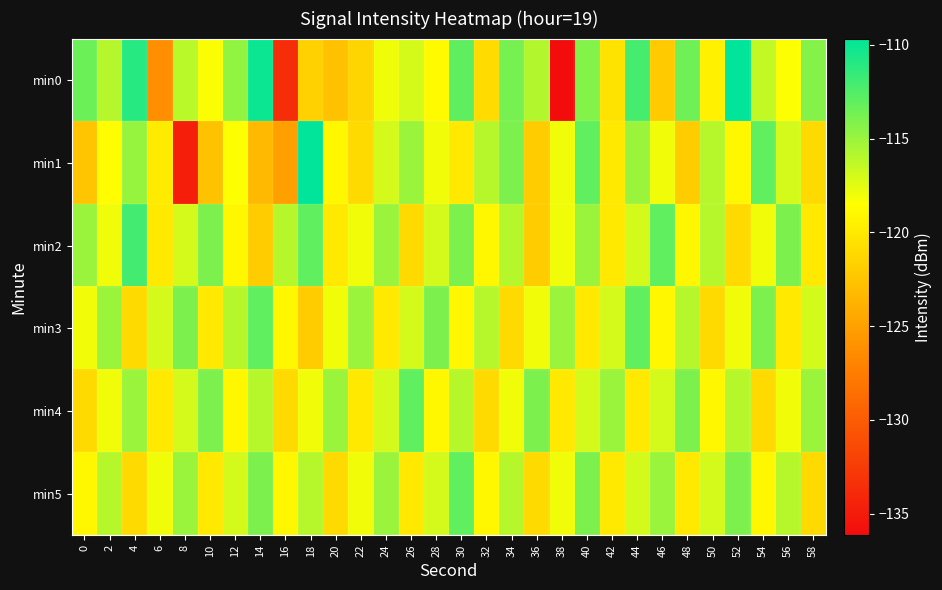

Reading left to right, what are all the values shown in this chart?

min0: 0=-113.4	2=-115.9	4=-111.0	6=-126.2	8=-116.1	10=-118.4	12=-114.7	14=-110.0	16=-133.7	18=-121.6	20=-122.8	22=-121.4	24=-118.0	26=-117.1	28=-118.8	30=-112.9	32=-121.0	34=-113.9	36=-115.8	38=-136.2	40=-114.2	42=-120.4	44=-112.1	46=-122.0	48=-113.5	50=-119.4	52=-109.7	54=-116.4	56=-118.5	58=-114.3
min1: 0=-122.5	2=-118.6	4=-114.9	6=-119.8	8=-134.8	10=-122.7	12=-118.4	14=-123.2	16=-125.1	18=-109.7	20=-119.0	22=-121.0	24=-117.0	26=-115.0	28=-118.0	30=-120.0	32=-116.0	34=-114.0	36=-122.0	38=-118.0	40=-113.0	42=-120.0	44=-115.0	46=-118.0	48=-122.0	50=-116.0	52=-119.0	54=-113.0	56=-117.0	58=-121.0
min2: 0=-115.0	2=-118.0	4=-112.0	6=-120.0	8=-117.0	10=-114.0	12=-119.0	14=-122.0	16=-116.0	18=-113.0	20=-120.0	22=-118.0	24=-115.0	26=-121.0	28=-117.0	30=-114.0	32=-119.0	34=-116.0	36=-122.0	38=-118.0	40=-115.0	42=-120.0	44=-117.0	46=-113.0	48=-119.0	50=-116.0	52=-121.0	54=-118.0	56=-114.0	58=-120.0
min3: 0=-118.0	2=-115.0	4=-121.0	6=-117.0	8=-114.0	10=-120.0	12=-116.0	14=-113.0	16=-119.0	18=-122.0	20=-118.0	22=-115.0	24=-120.0	26=-117.0	28=-114.0	30=-119.0	32=-116.0	34=-121.0	36=-118.0	38=-115.0	40=-120.0	42=-117.0	44=-113.0	46=-119.0	48=-116.0	50=-121.0	52=-118.0	54=-114.0	56=-120.0	58=-117.0
min4: 0=-121.0	2=-118.0	4=-115.0	6=-120.0	8=-117.0	10=-114.0	12=-119.0	14=-116.0	16=-121.0	18=-118.0	20=-115.0	22=-120.0	24=-117.0	26=-113.0	28=-119.0	30=-116.0	32=-121.0	34=-118.0	36=-114.0	38=-120.0	40=-117.0	42=-115.0	44=-120.0	46=-117.0	48=-114.0	50=-119.0	52=-116.0	54=-121.0	56=-118.0	58=-115.0
min5: 0=-119.0	2=-116.0	4=-121.0	6=-118.0	8=-115.0	10=-120.0	12=-117.0	14=-114.0	16=-119.0	18=-116.0	20=-121.0	22=-118.0	24=-115.0	26=-120.0	28=-117.0	30=-113.0	32=-119.0	34=-116.0	36=-121.0	38=-118.0	40=-114.0	42=-120.0	44=-117.0	46=-115.0	48=-120.0	50=-117.0	52=-114.0	54=-119.0	56=-116.0	58=-121.0